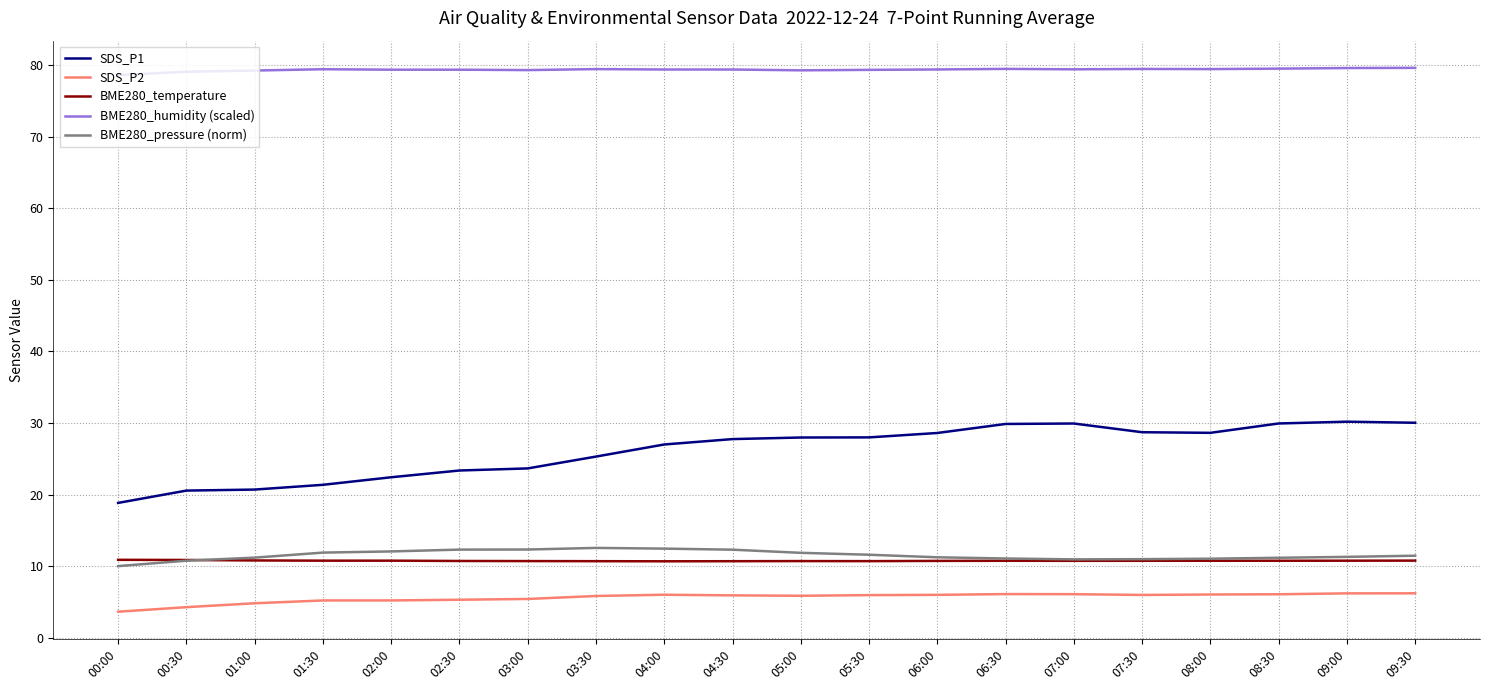

What is the smallest value displayed?

3.6